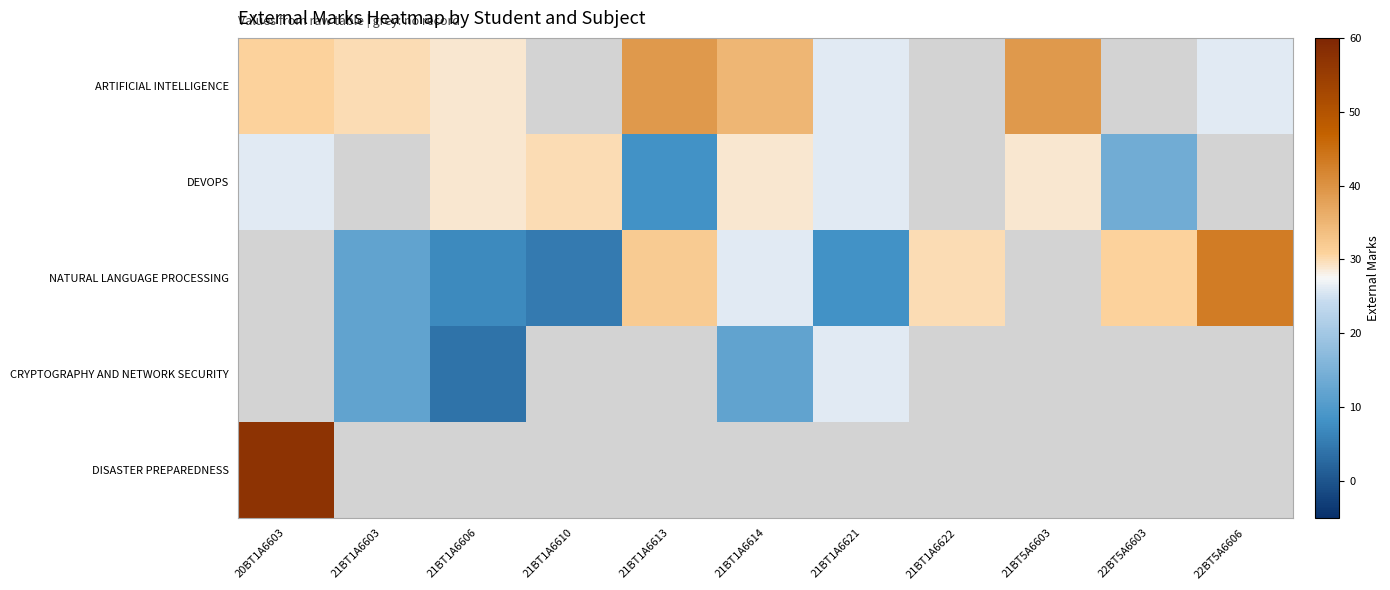

Read the CRYPTOGRAPHY AND NETWORK SECURITY value at 21BT1A6606.

4.0